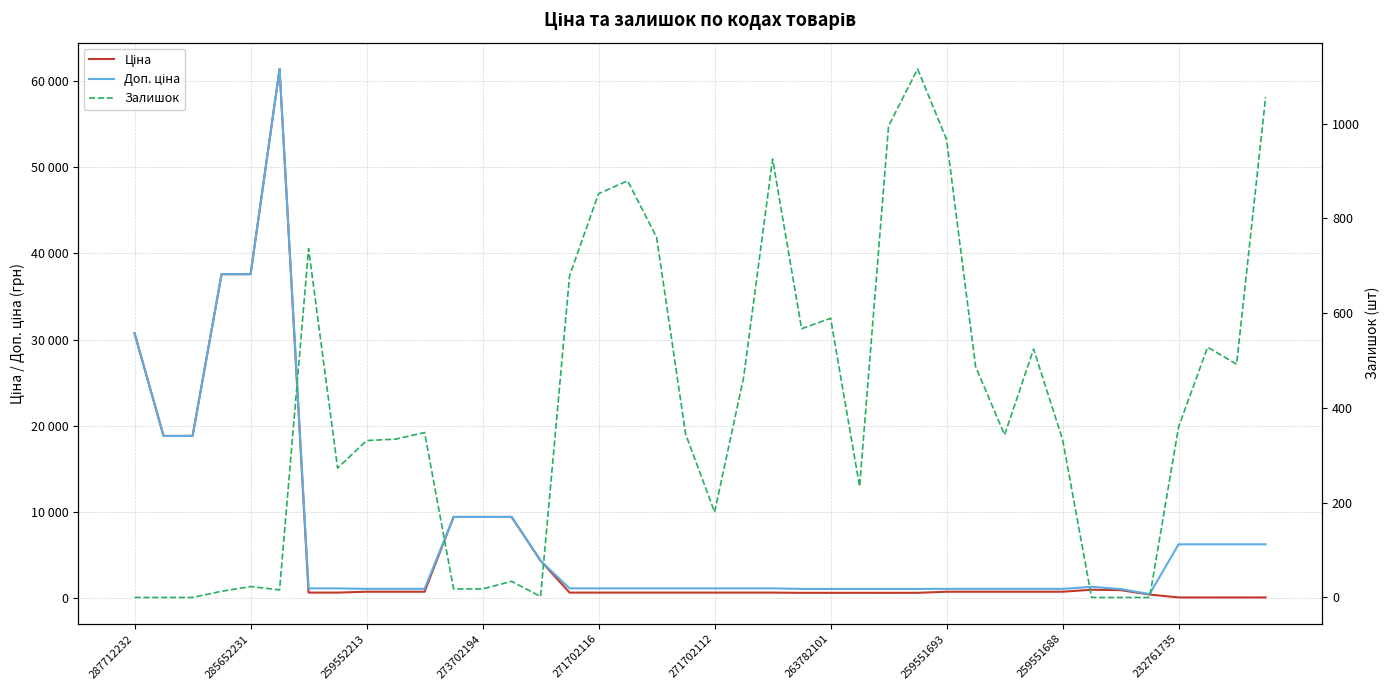

Reading left to right, list all the values displayed in this chart.

Ціна: 30717.1	18796.8	18796.8	37593.6	37593.6	61434.3	589.9	589.9	693.7	693.7	693.7	9384.0	9384.0	9384.0	4295.4	589.9	589.9	589.9	589.9	589.9	589.9	589.9	589.9	564.0	564.0	564.0	564.0	564.0	693.7	693.7	693.7	693.7	693.7	923.4	878.4	365.1	27.6	27.6	27.6	27.6
Доп. ціна: 30717.1	18796.8	18796.8	37593.6	37593.6	61434.3	1081.7	1081.7	1024.6	1024.6	1024.6	9384.0	9384.0	9384.0	4295.0	1081.7	1081.7	1081.7	1081.7	1081.7	1081.7	1081.7	1081.7	1017.8	1017.8	1017.8	1017.8	1017.8	1024.6	1024.6	1024.6	1024.6	1024.6	1263.2	1006.6	418.0	6204.0	6204.0	6204.0	6204.0
Залишок: 0.0	0.0	0.0	13.0	23.0	16.0	736.0	273.0	331.0	334.0	348.0	18.0	18.0	34.0	2.0	679.0	852.0	879.0	760.0	345.0	180.0	464.0	925.0	567.0	589.0	234.0	995.0	1115.0	966.0	487.0	343.0	524.0	333.0	0.0	0.0	0.0	360.0	528.0	492.0	1056.0